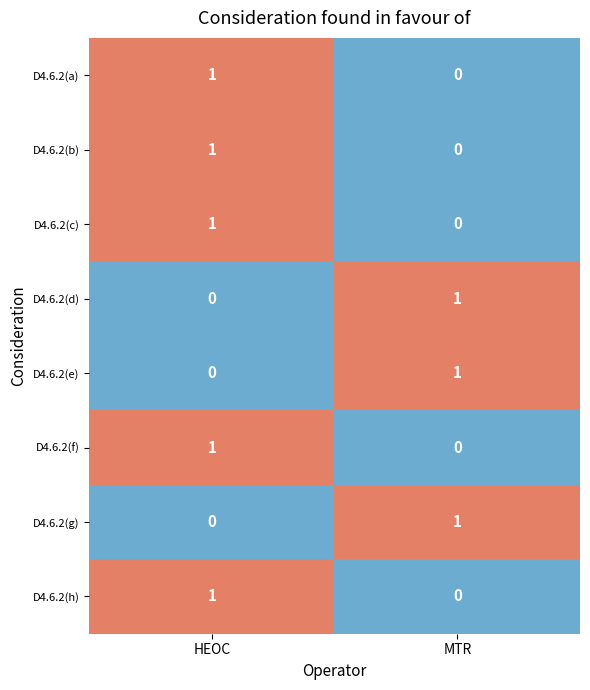

The value of D4.6.2(b) at HEOC is 0. True or false?

False